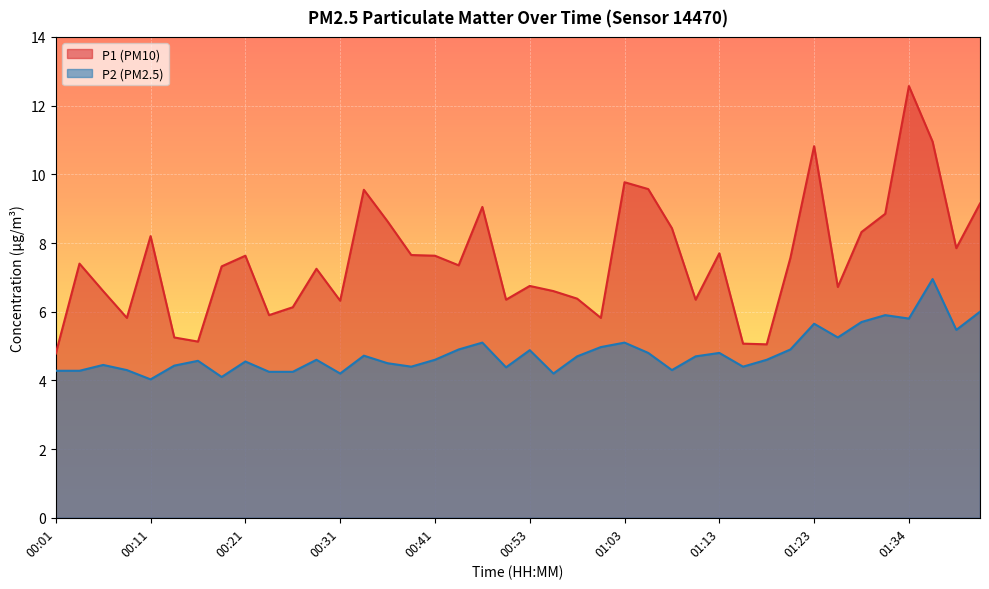

Which label corresponds to the largest value in the chart?

01:34